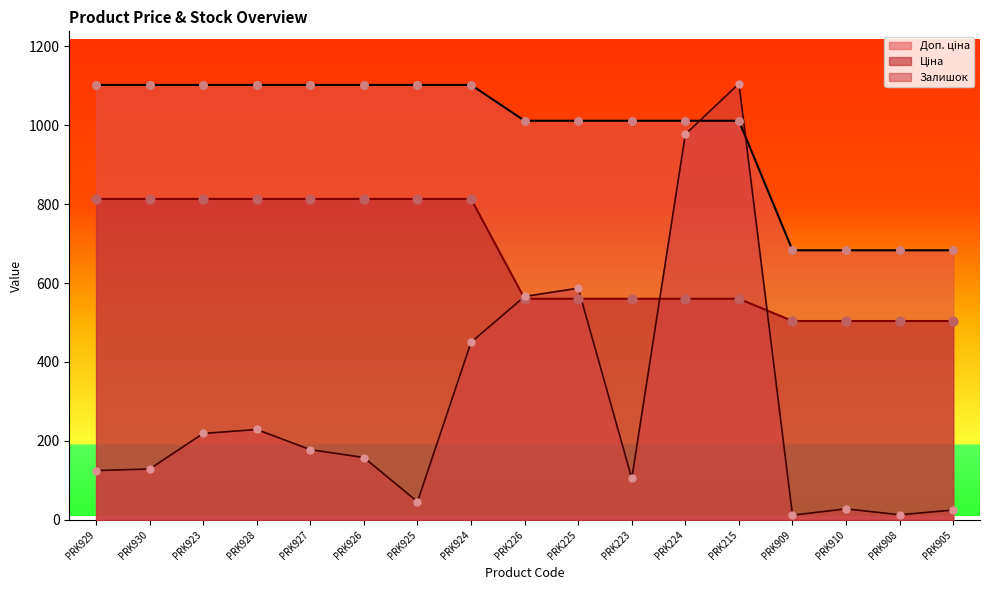

Is the value of Доп. ціна at PRK215 greater than the value of Ціна at PRK925?

Yes